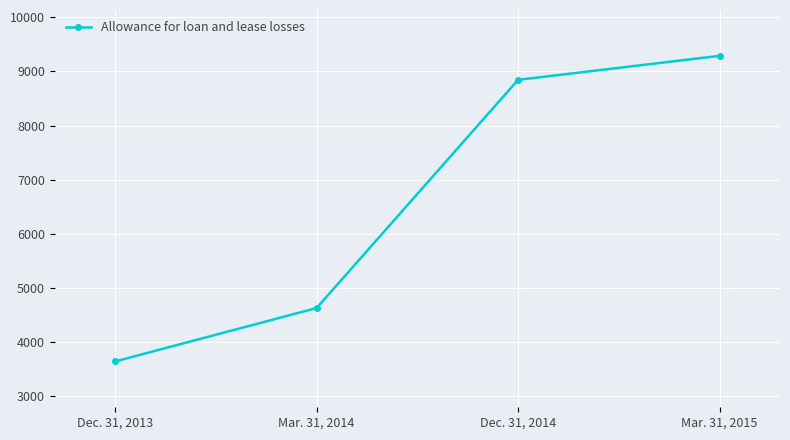

Reading right to left, transcribe all the data shown in this chart.

9286	8843	4631	3645